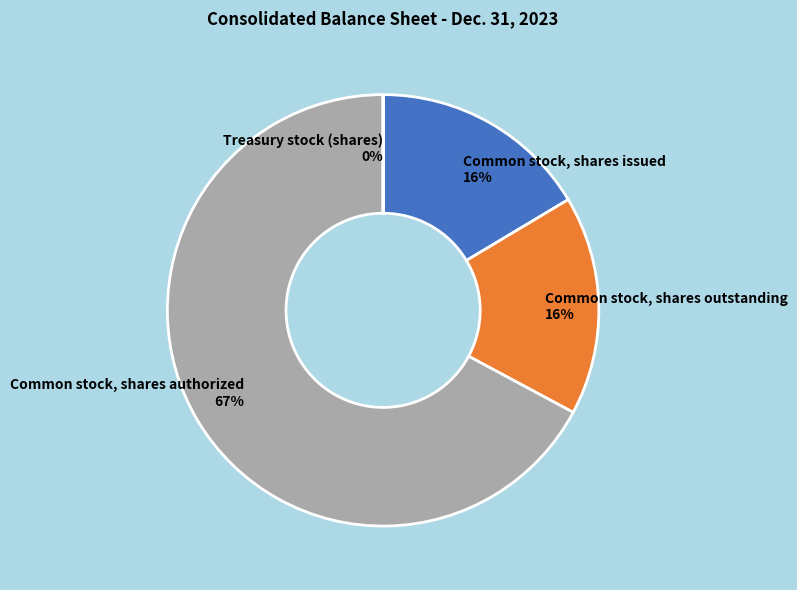

What is the largest slice in the pie chart?

Common stock, shares authorized